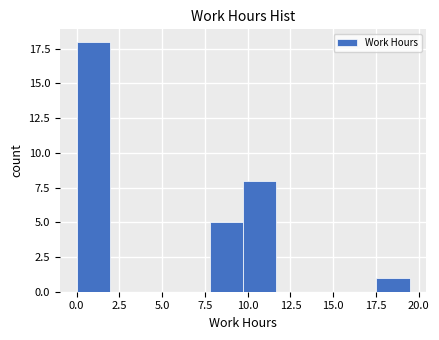

Read against the x-axis, roughly where is the centre of the tallest bar?

1.0